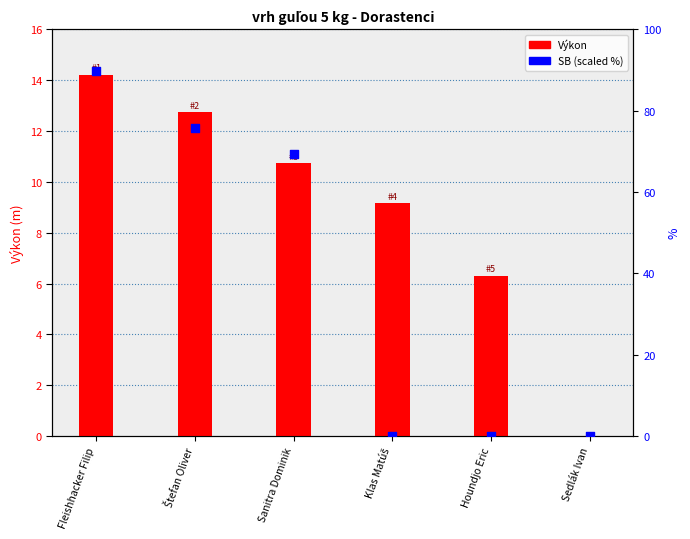

Which series reaches the maximum Y coordinate?

SB (scaled %)